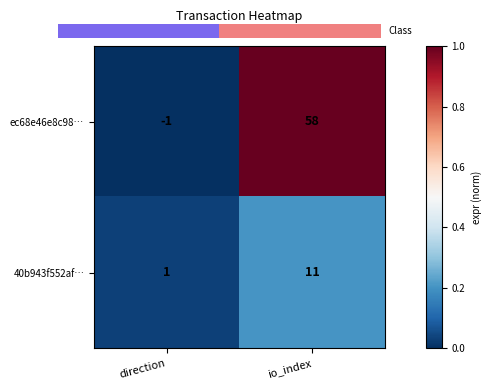

The ec68e46e8c98… series shows 0.3 at io_index. True or false?

False